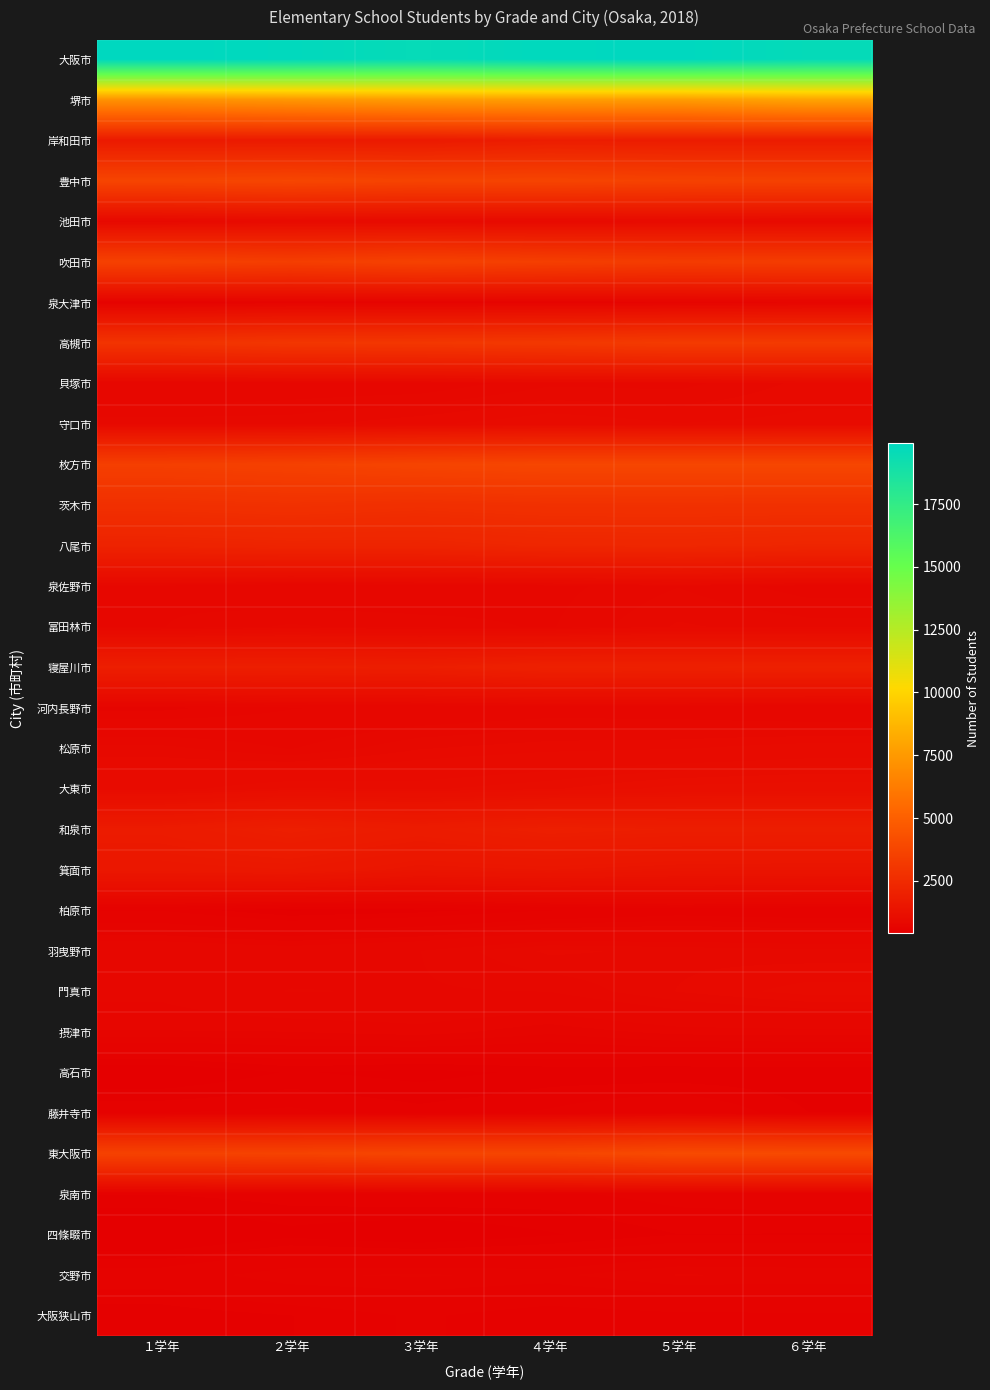

What is the total value across all series at ２学年?

70511